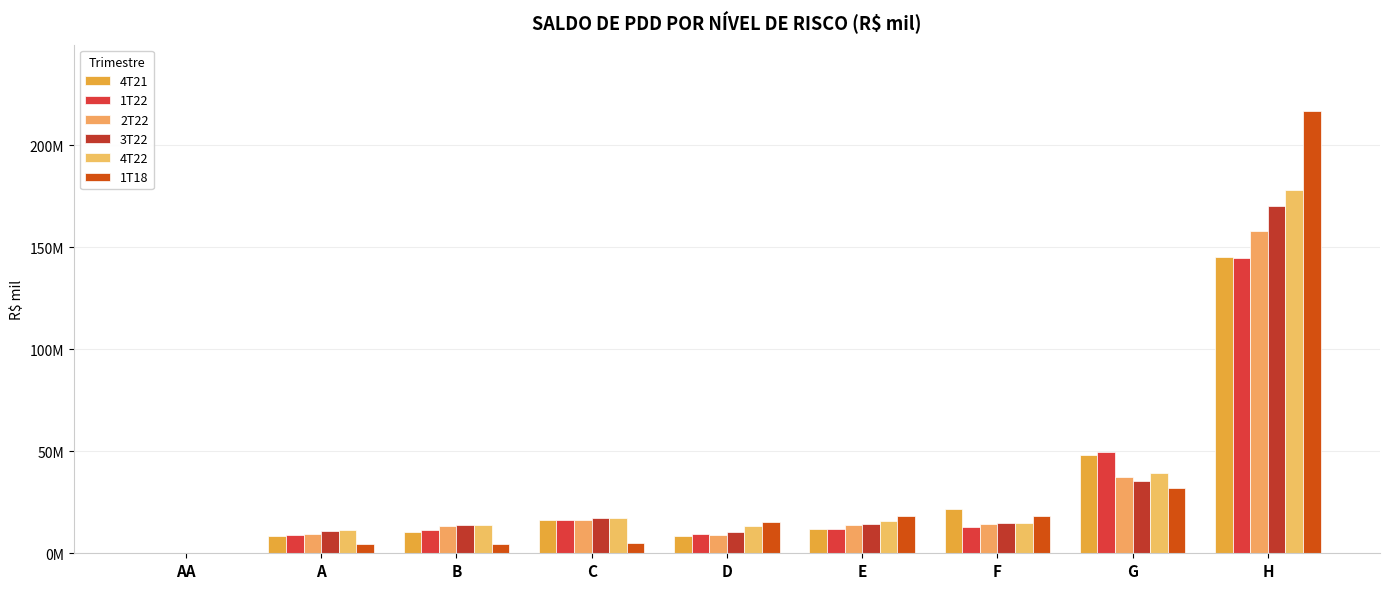

What is the total value across all series at A?

53512858.6